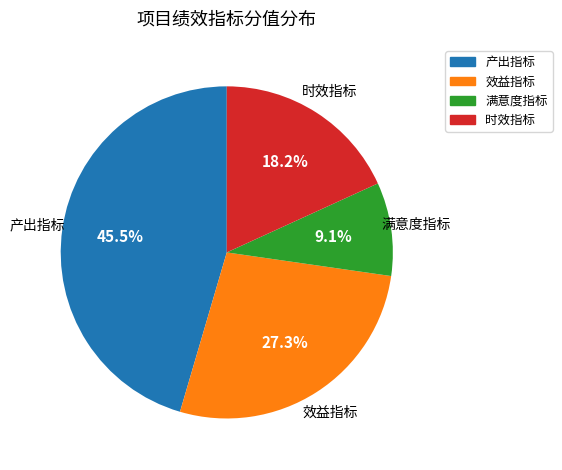

To the nearest percent, what is the combined percentage of 效益指标 and 满意度指标?

36%